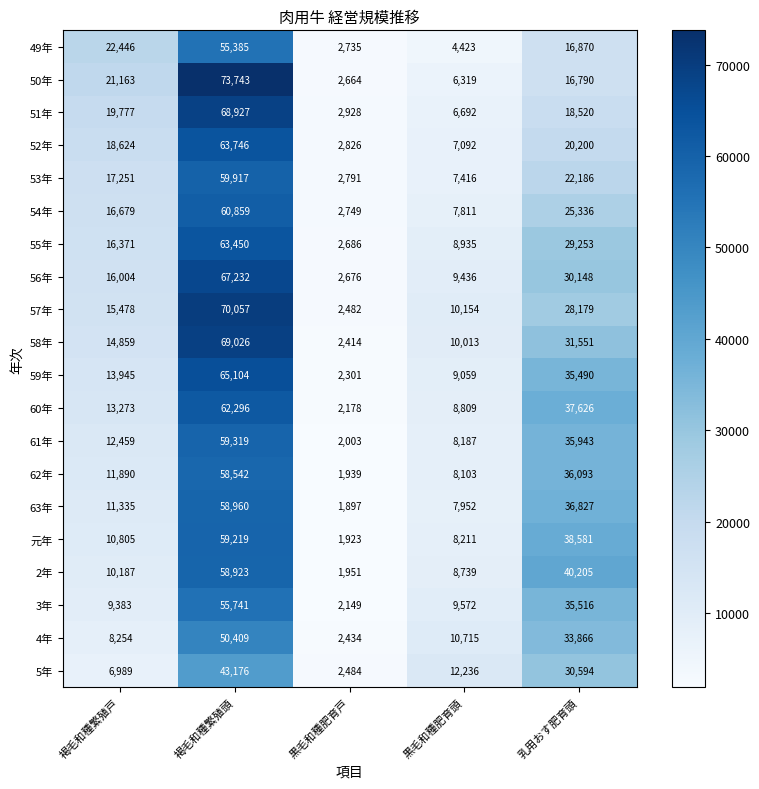

What is the minimum value shown in the chart?

1897